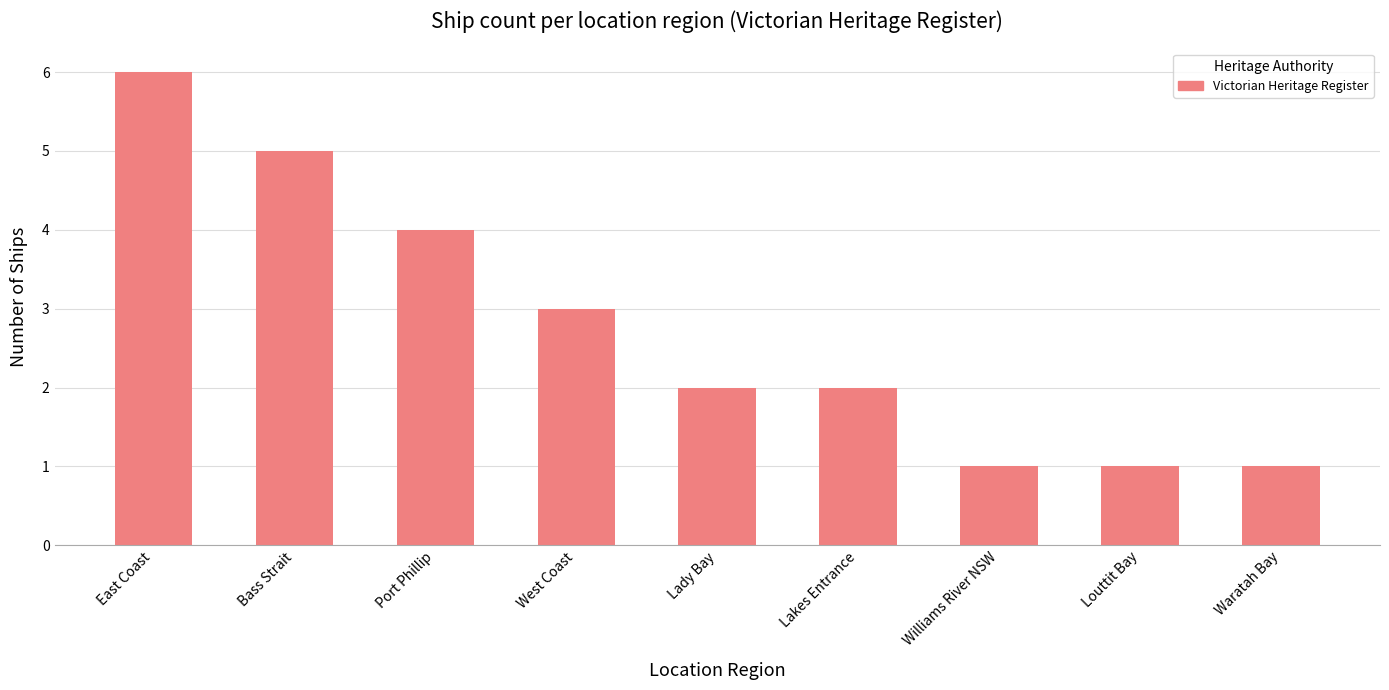

Reading left to right, transcribe all the data shown in this chart.

6	5	4	3	2	2	1	1	1